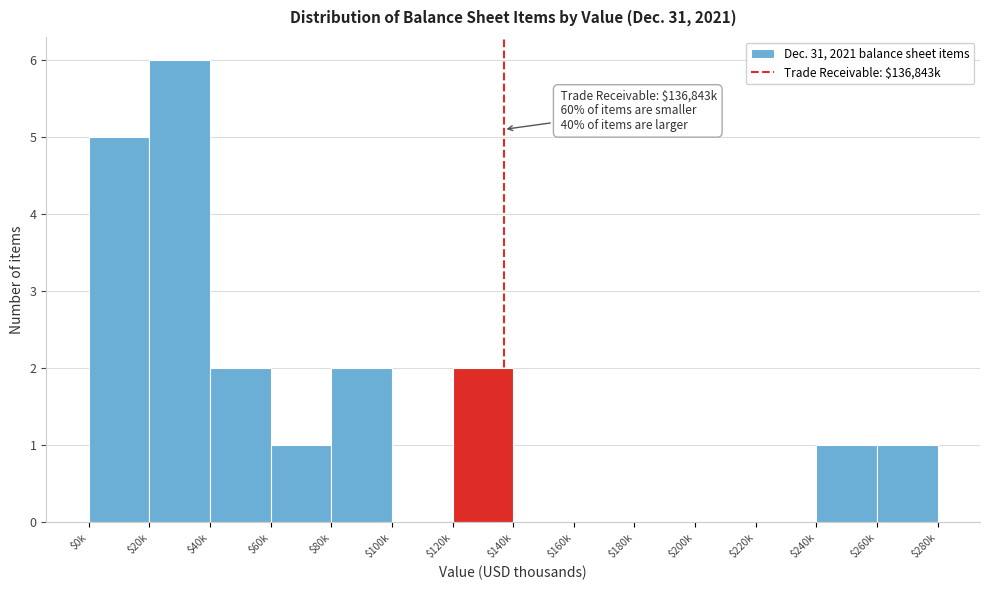

What is the maximum value shown in the chart?

6